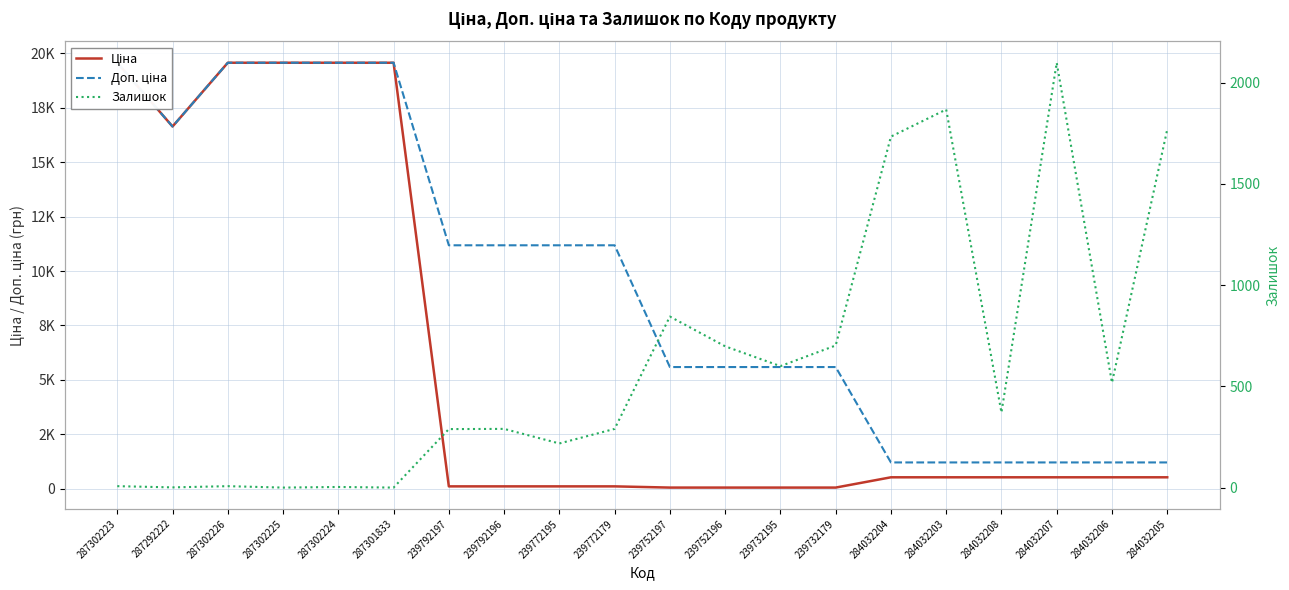

What is the difference between the Залишок values at 284032207 and 239792196?

1809.0